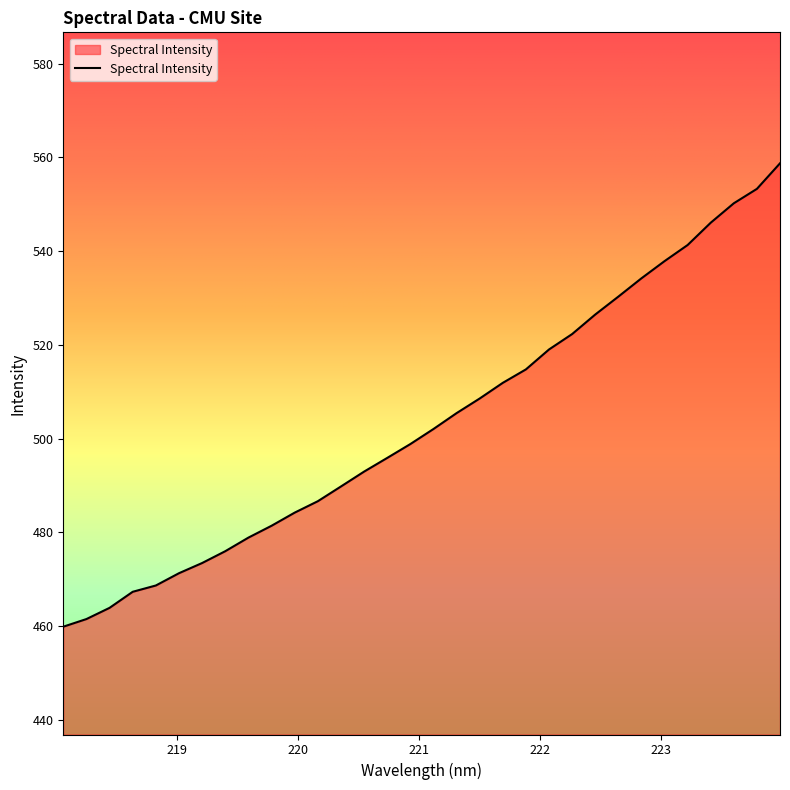

What is the greatest value displayed?

558.7